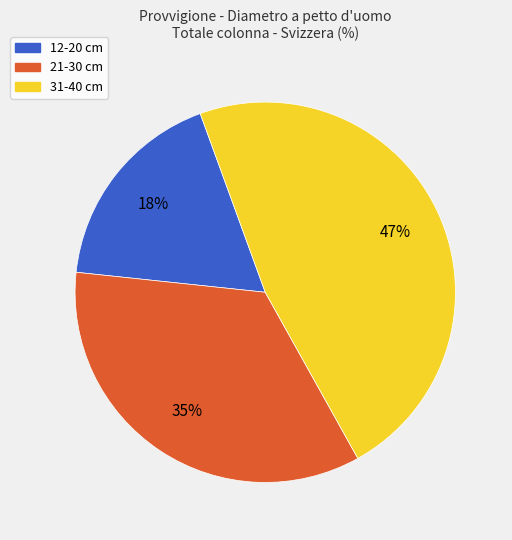

Is there a majority slice in this chart?

No